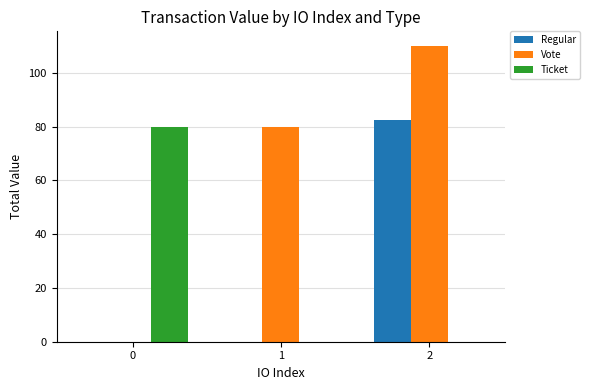

Reading left to right, what are all the values shown in this chart?

Regular: 0.0	0.0	82.4
Vote: 0.0	79.7	109.9
Ticket: 79.7	0.0	0.0